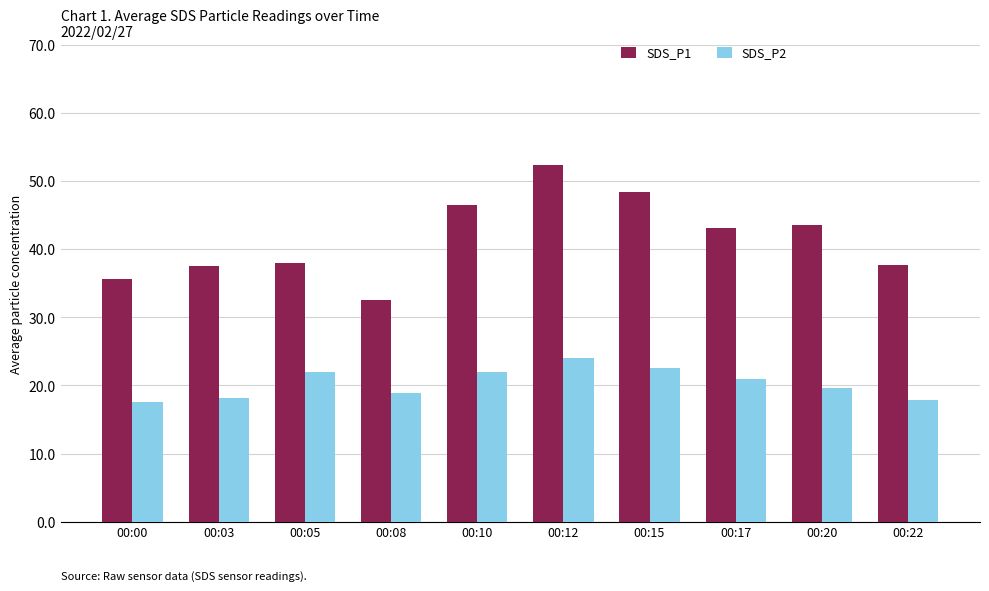

How many bars are there in each group?

2